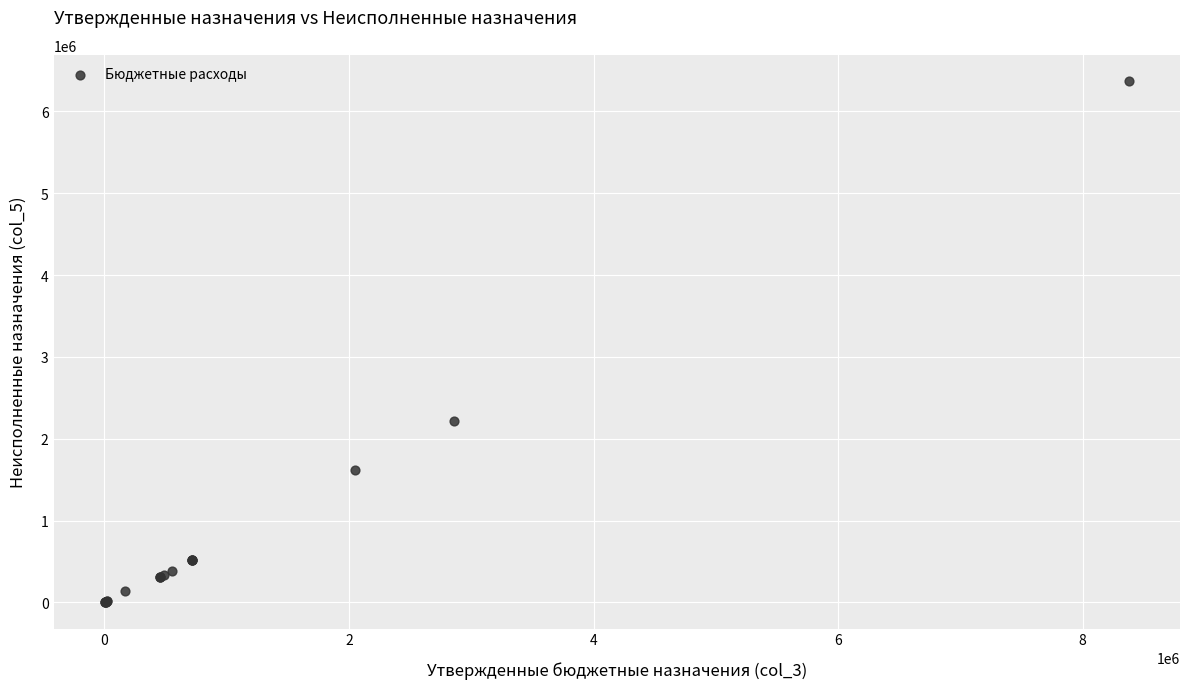

What Y value in the scatter plot is closest to 3186177?

2221580.0